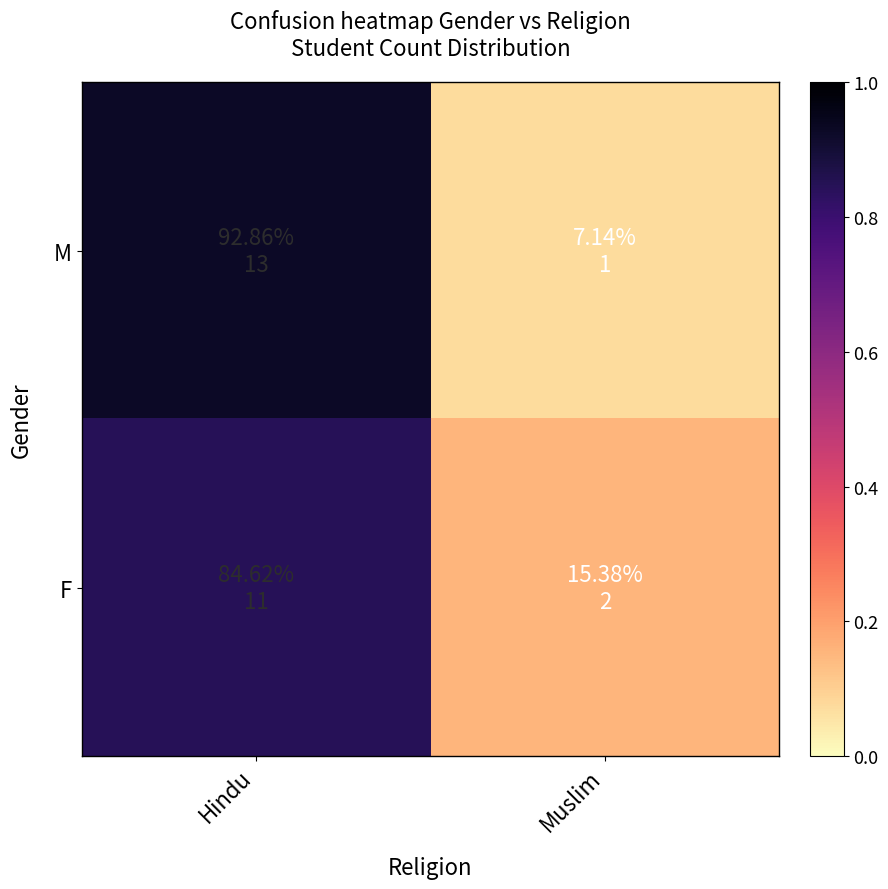

How many series are shown in this chart?

2